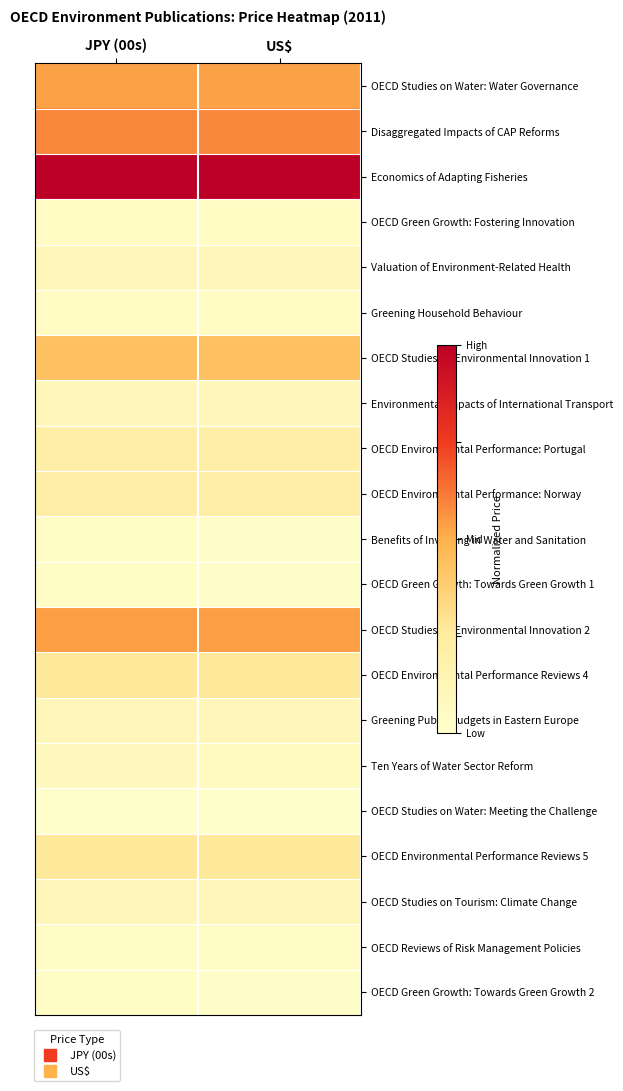

Rank the series by their maximum value, from highest to lowest.

Economics of Adapting Fisheries, Disaggregated Impacts of CAP Reforms, OECD Studies on Environmental Innovation 2, OECD Studies on Water: Water Governance, OECD Studies on Environmental Innovation 1, OECD Environmental Performance Reviews 4, OECD Environmental Performance Reviews 5, OECD Environmental Performance: Portugal, OECD Environmental Performance: Norway, Valuation of Environment-Related Health, Environmental Impacts of International Transport, Greening Public Budgets in Eastern Europe, OECD Studies on Tourism: Climate Change, Ten Years of Water Sector Reform, OECD Green Growth: Fostering Innovation, Greening Household Behaviour, OECD Reviews of Risk Management Policies, Benefits of Investing in Water and Sanitation, OECD Green Growth: Towards Green Growth 1, OECD Green Growth: Towards Green Growth 2, OECD Studies on Water: Meeting the Challenge